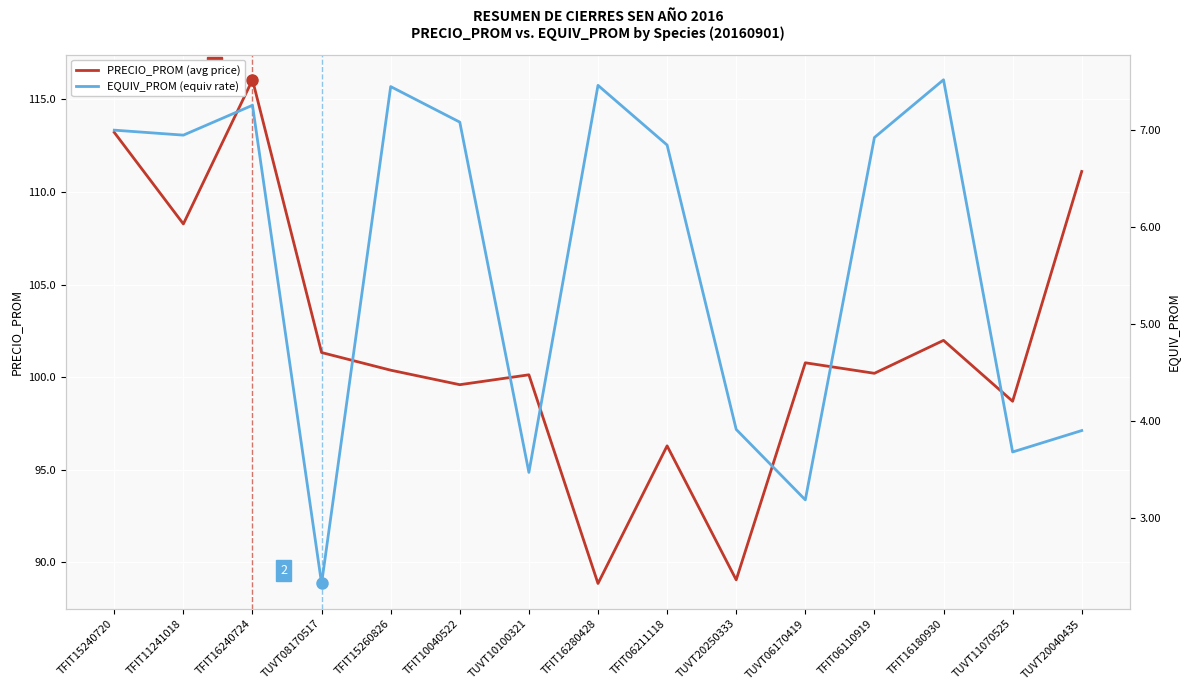

Between TUVT08170517 and TFIT06110919, which is larger?

TUVT08170517